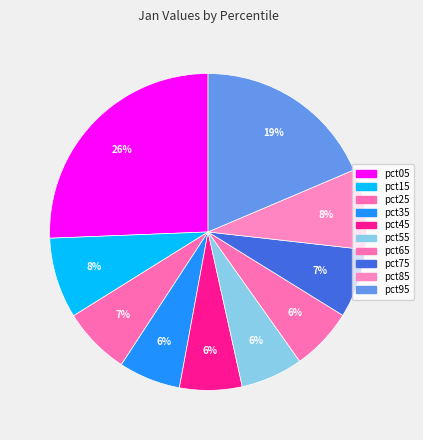

Is there any slice that represents more than half of the pie?

No